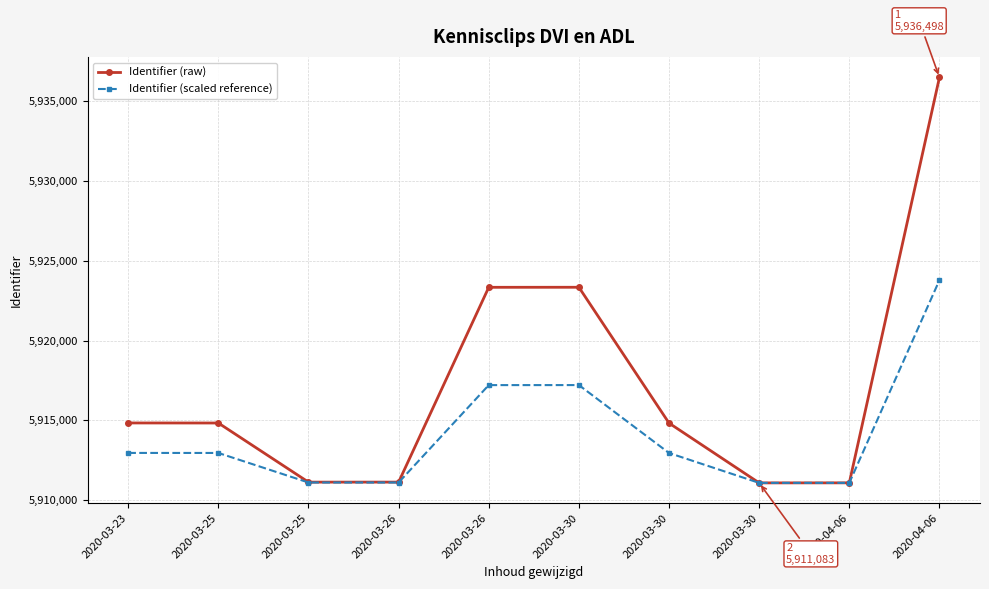

Is this an area chart (filled region under the line)?

No